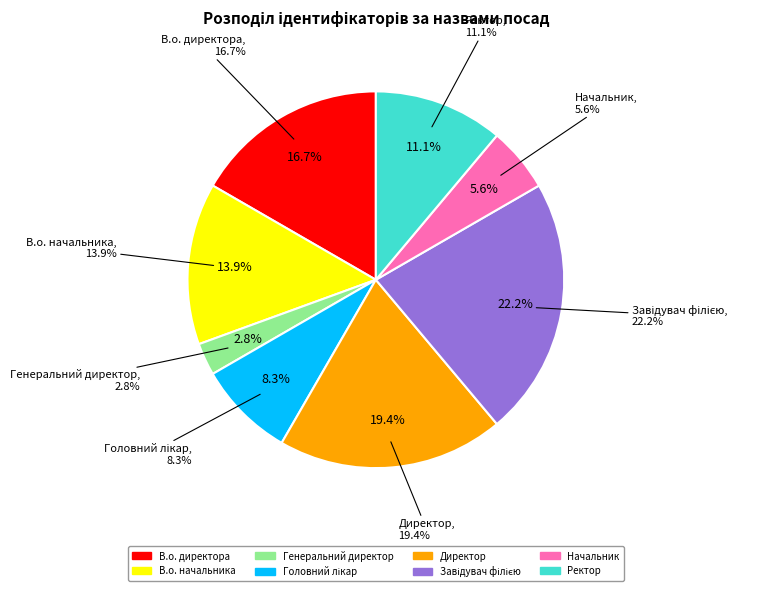

To the nearest percent, what is the combined percentage of Головний лікар and Генеральний директор?

11%